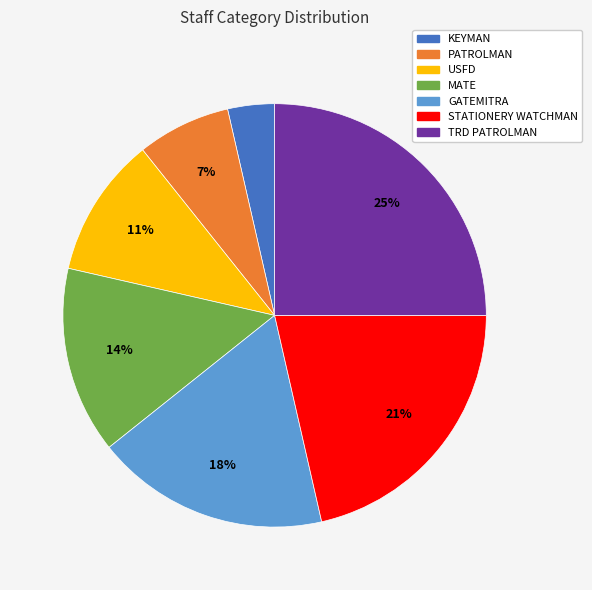

Count the number of slices in the pie.

7